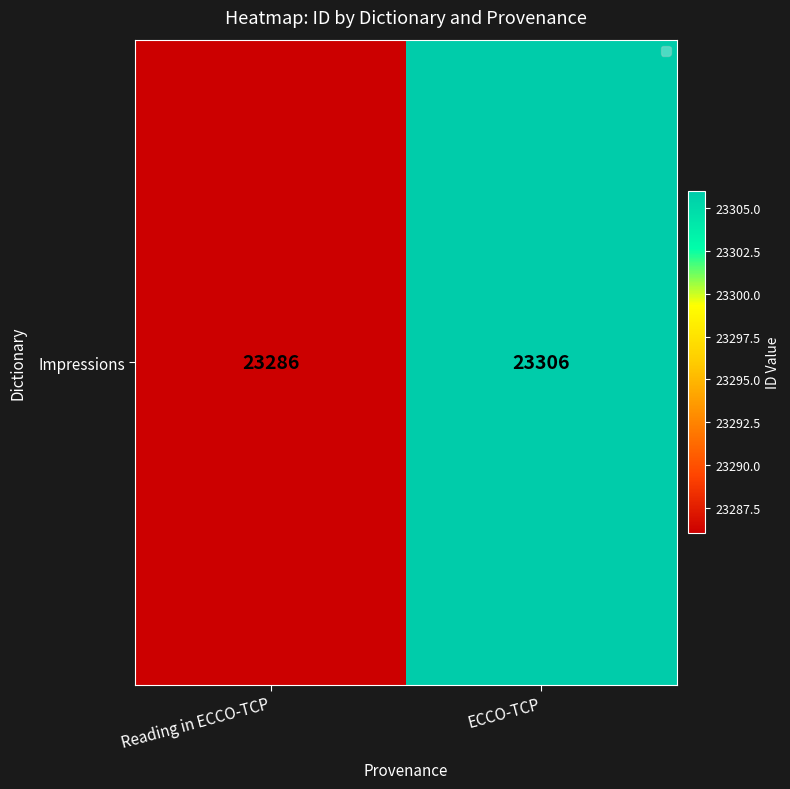

What is the approximate value at ECCO-TCP, to the nearest 5?

23305